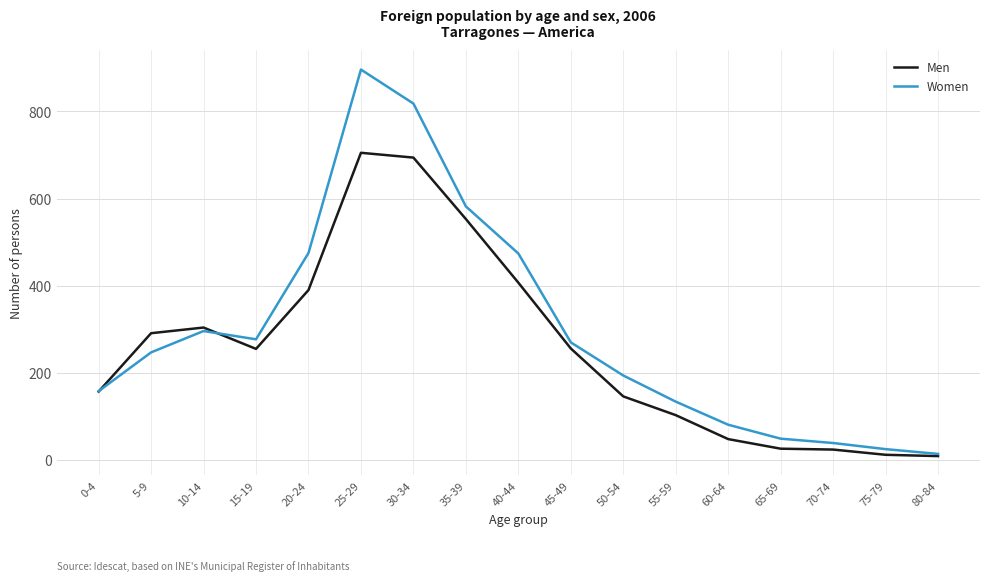

Between 10-14 and 40-44, which series saw the biggest shift?

Women